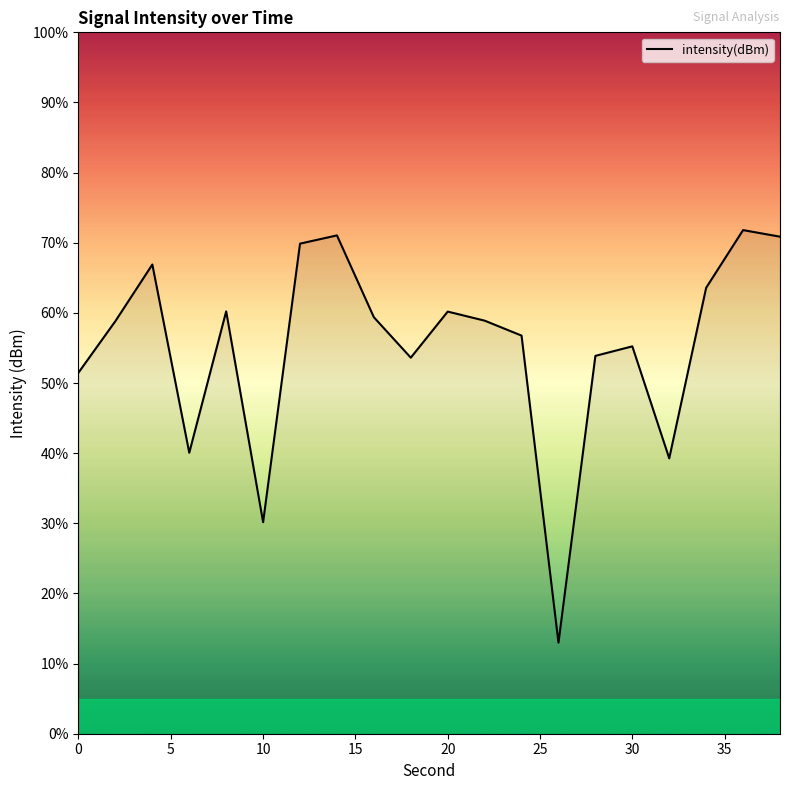

What is the average value?

55.2